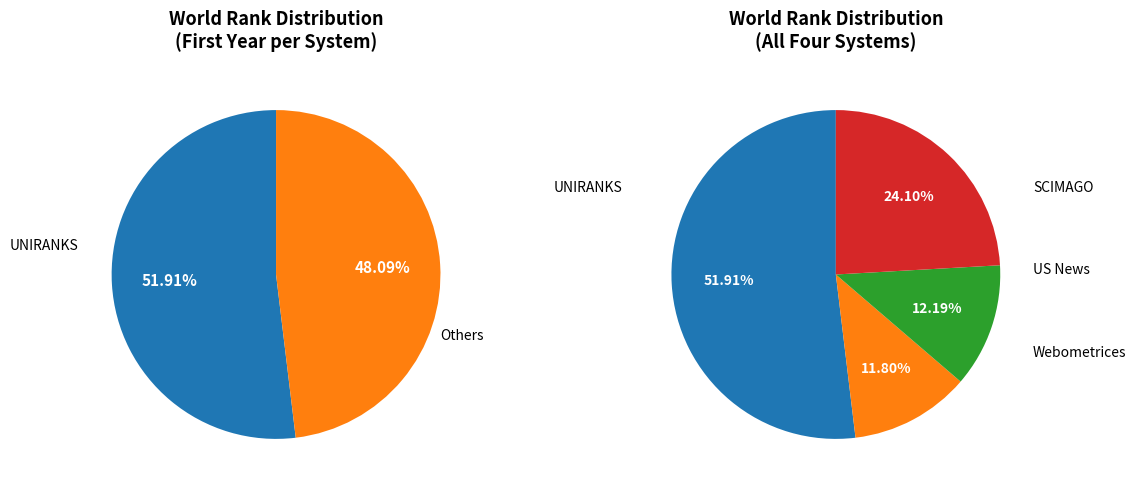

Count the number of slices in the pie.

4